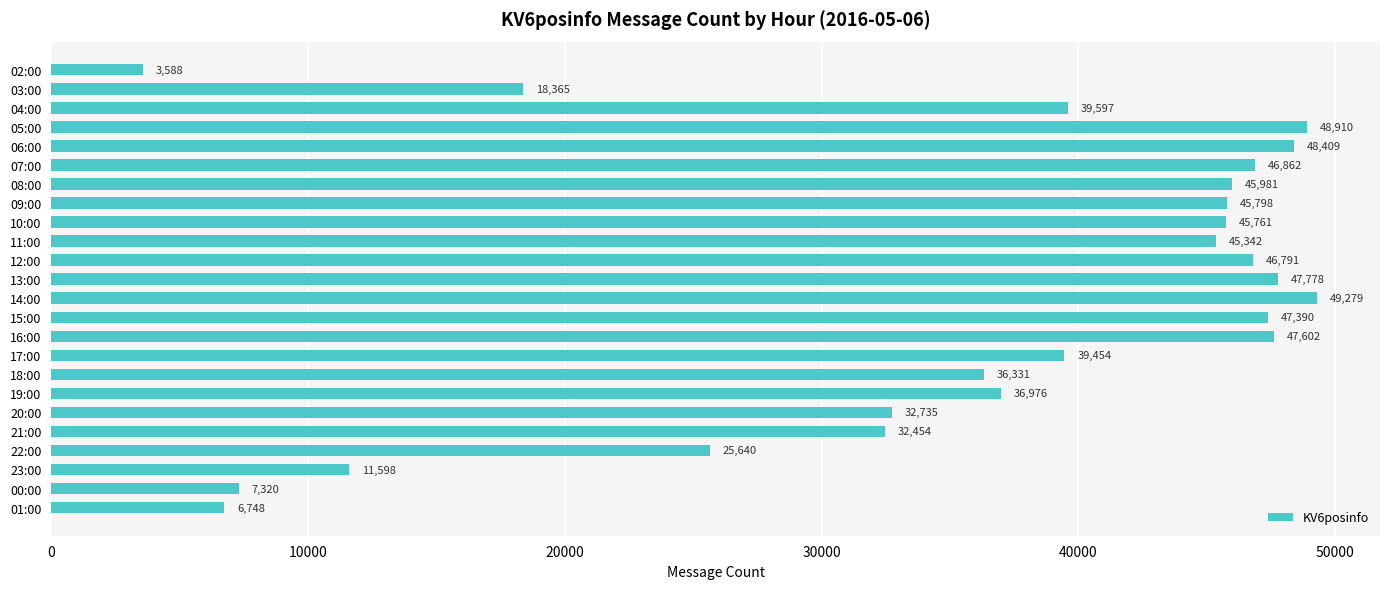

Which has a higher value, 09:00 or 02:00?

09:00